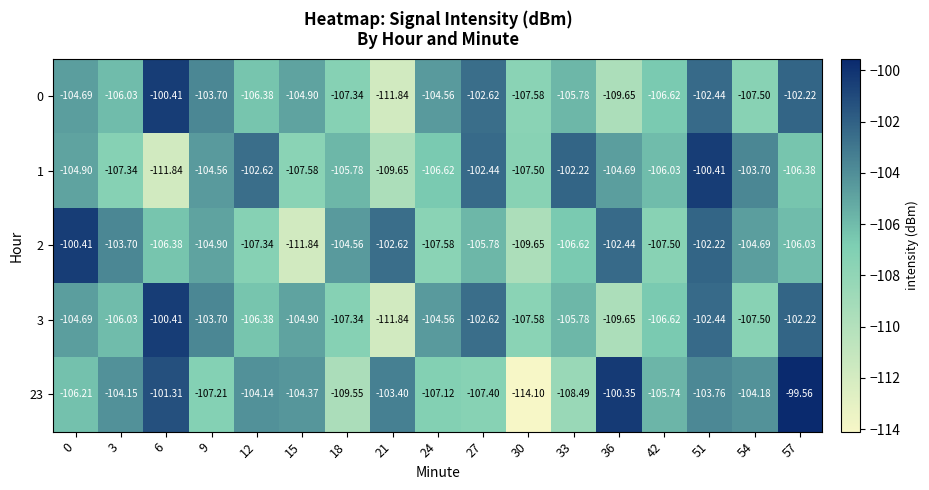

Is the value of 0 at 0 greater than the value of 2 at 57?

Yes